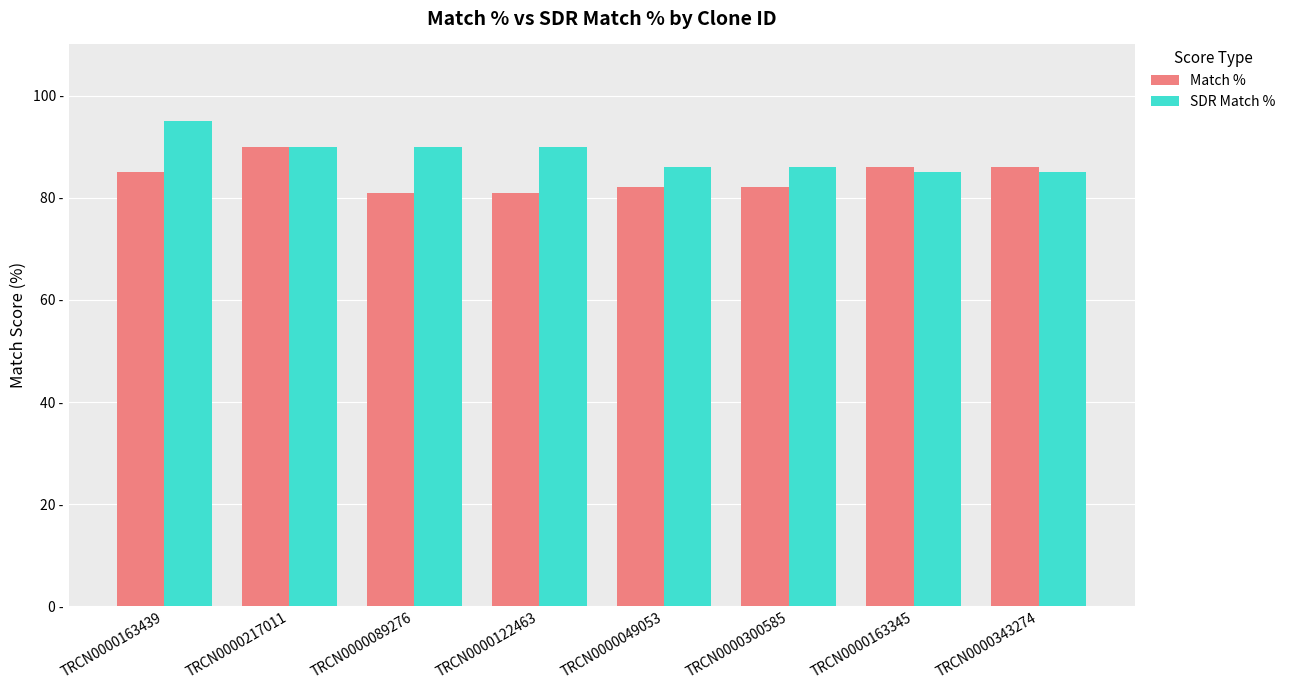

At which category is the sum across all series the highest?

TRCN0000163439